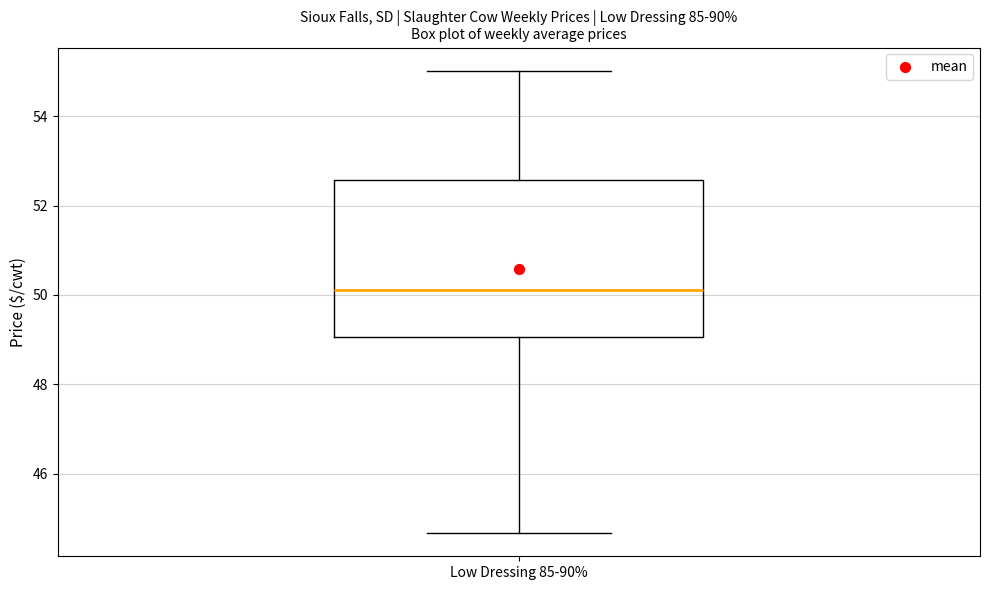

Read this box plot against the y-axis: the position of the median line, the range covered by the box, and the ends of both whiskers. The values are not printed on the chart, so give them approximately, as read against the axis.

median 50.2, box 49.0 to 52.6, whiskers 44.6 to 55.0